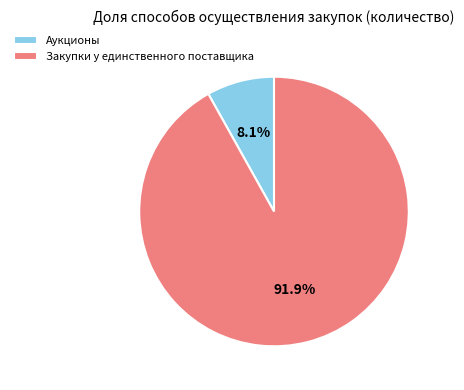

What percentage is the Закупки у единственного поставщика slice, to the nearest percent?

92%